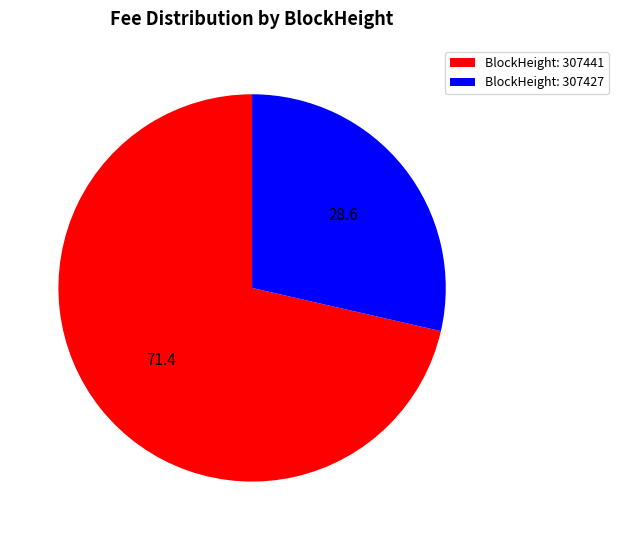

Count the number of slices in the pie.

2